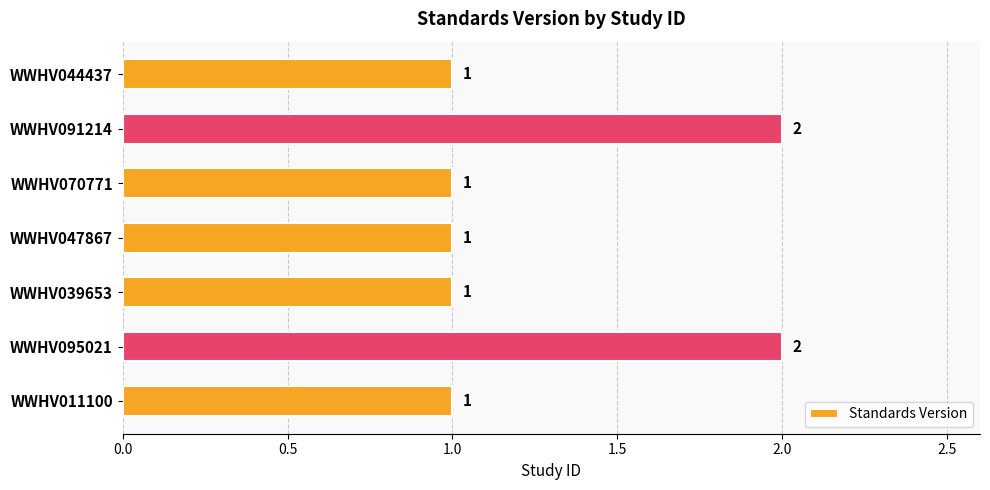

What is the ratio of the value at WWHV039653 to the value at WWHV070771?

1.0